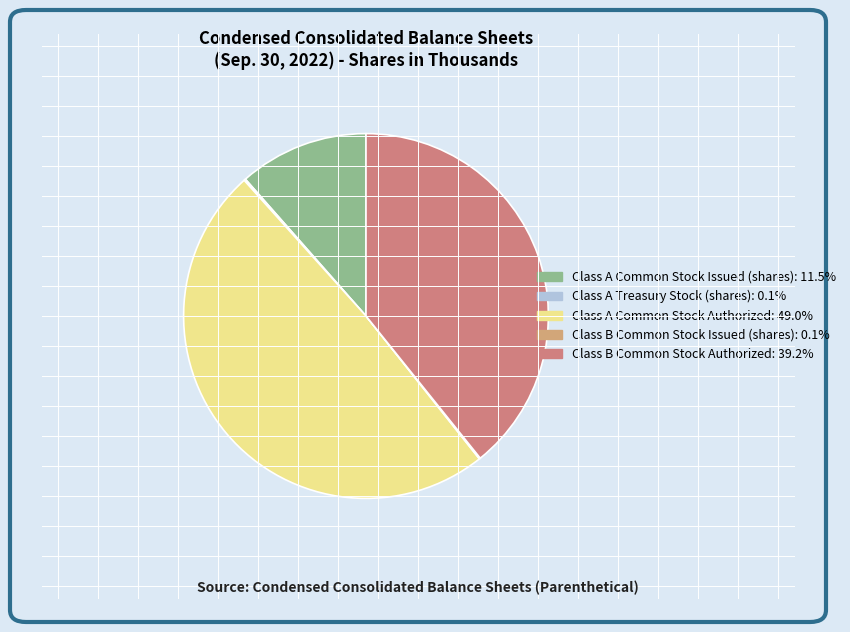

Which slice is the smallest?

Class B Common Stock Issued (shares)